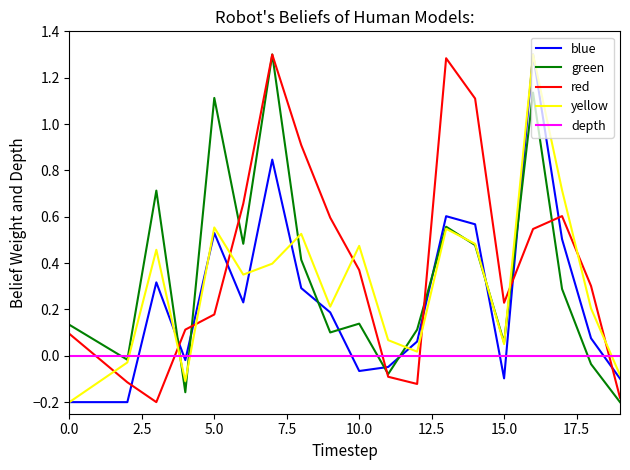

True or false: depth and yellow cross at least once.

True